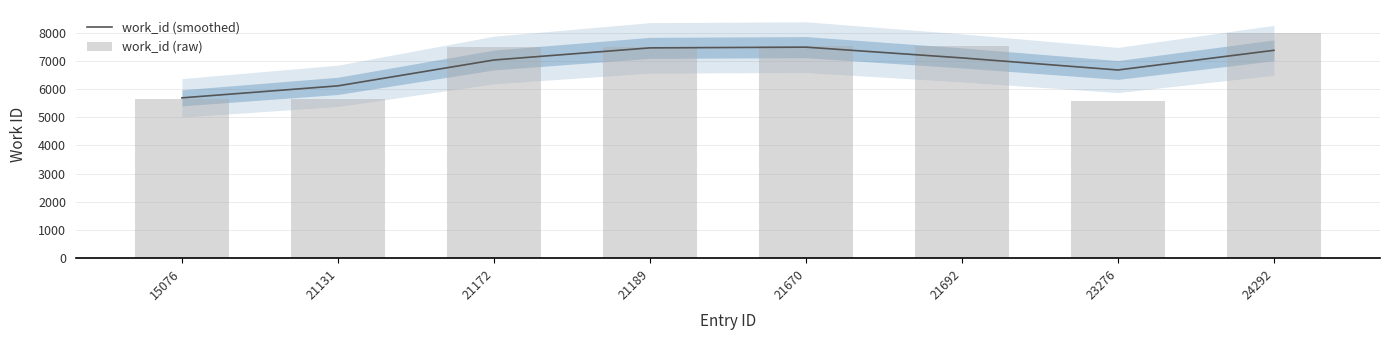

The value of work_id (smoothed) at 21189 is 7458.0. True or false?

True